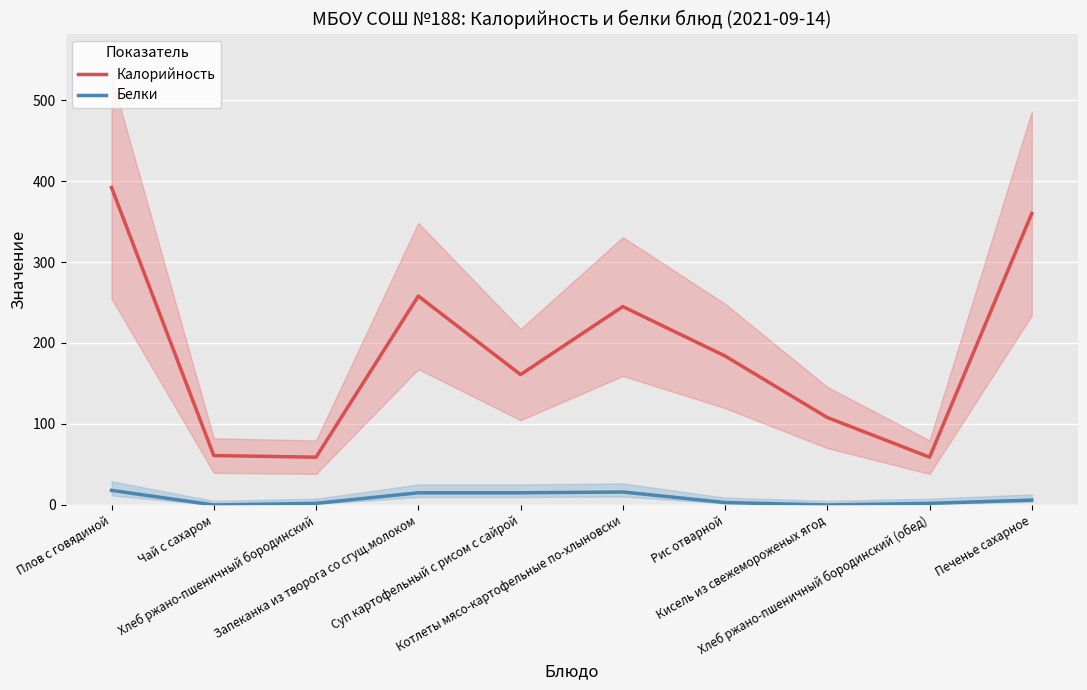

What is the difference between the Белки values at Котлеты мясо-картофельные по-хлыновски and Плов с говядиной?

2